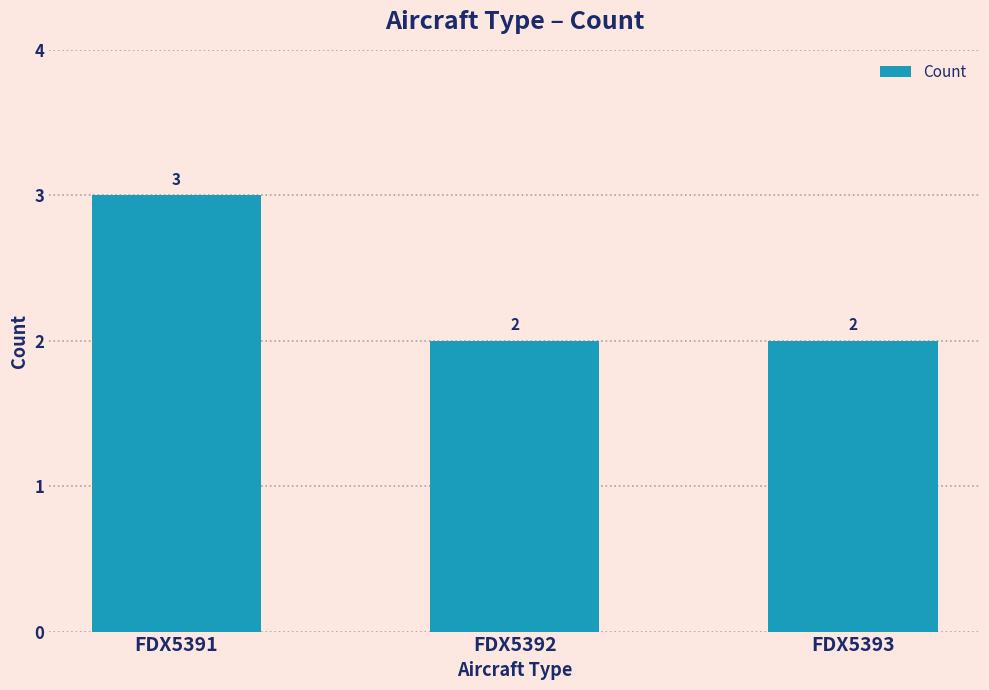

Reading right to left, list all the values displayed in this chart.

FDX5393=2	FDX5392=2	FDX5391=3